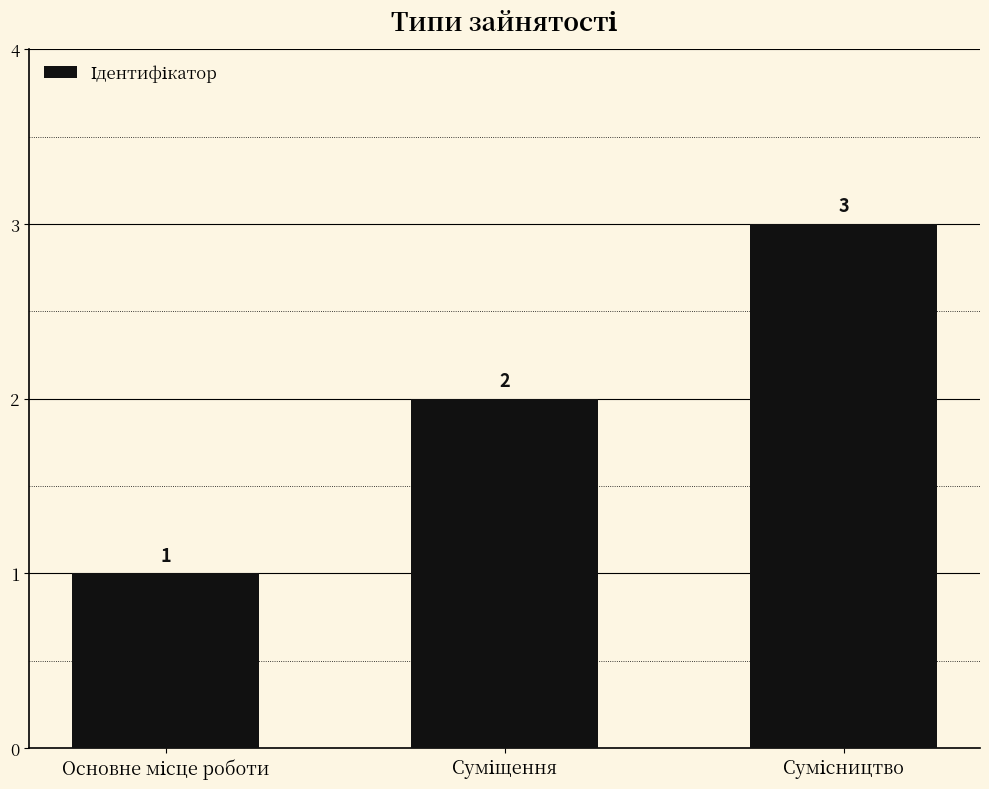

Count the values in the range 1 to 3.

3